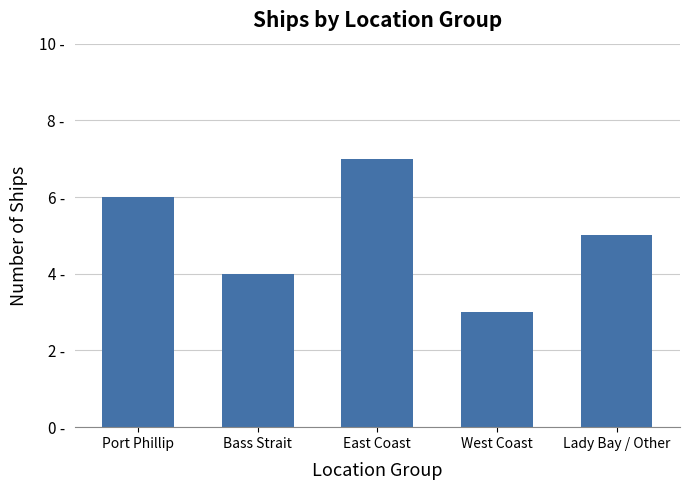

Reading left to right, list all the values displayed in this chart.

6	4	7	3	5